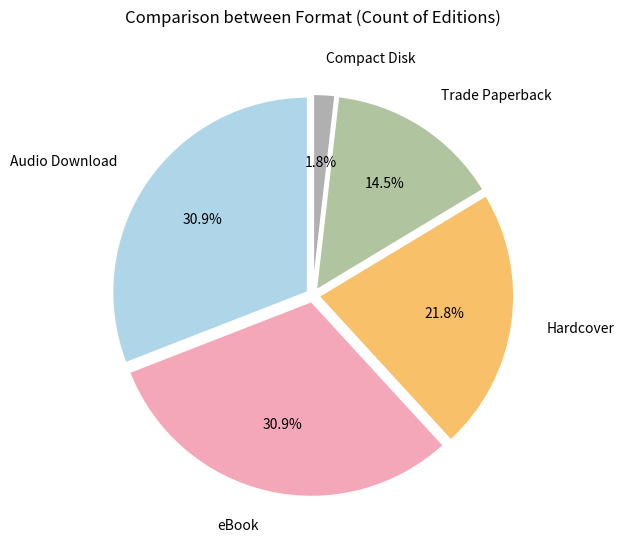

The Hardcover slice represents 38% of the pie. True or false?

False